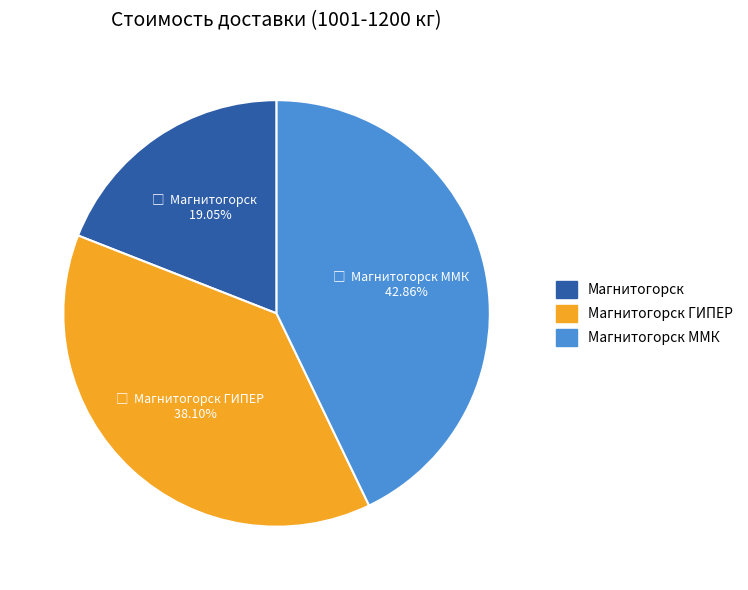

How many slices are in this pie chart?

3